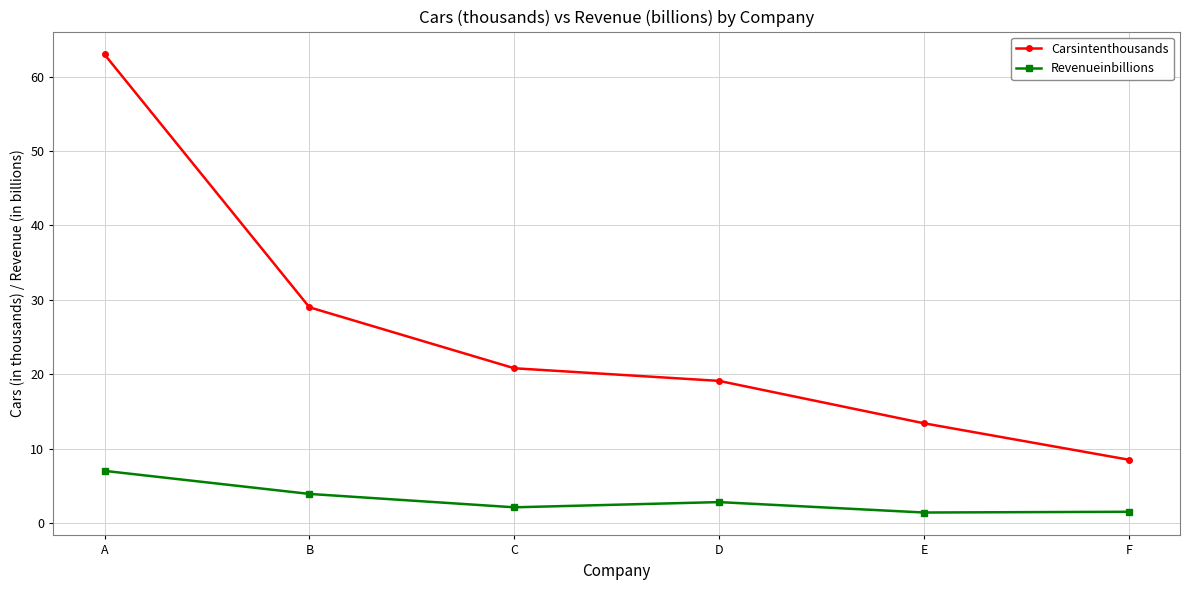

True or false: Revenueinbillions has a value of 1.4 at E.

True